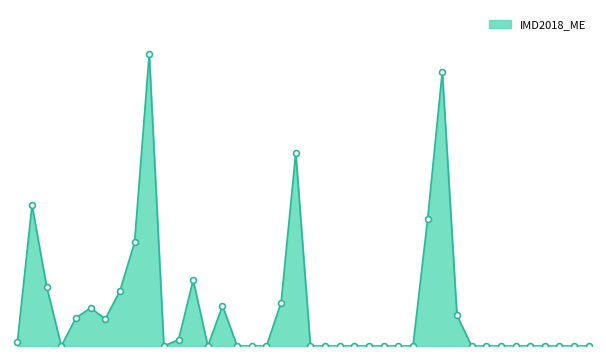

Between 420 and 402, which is larger?

420